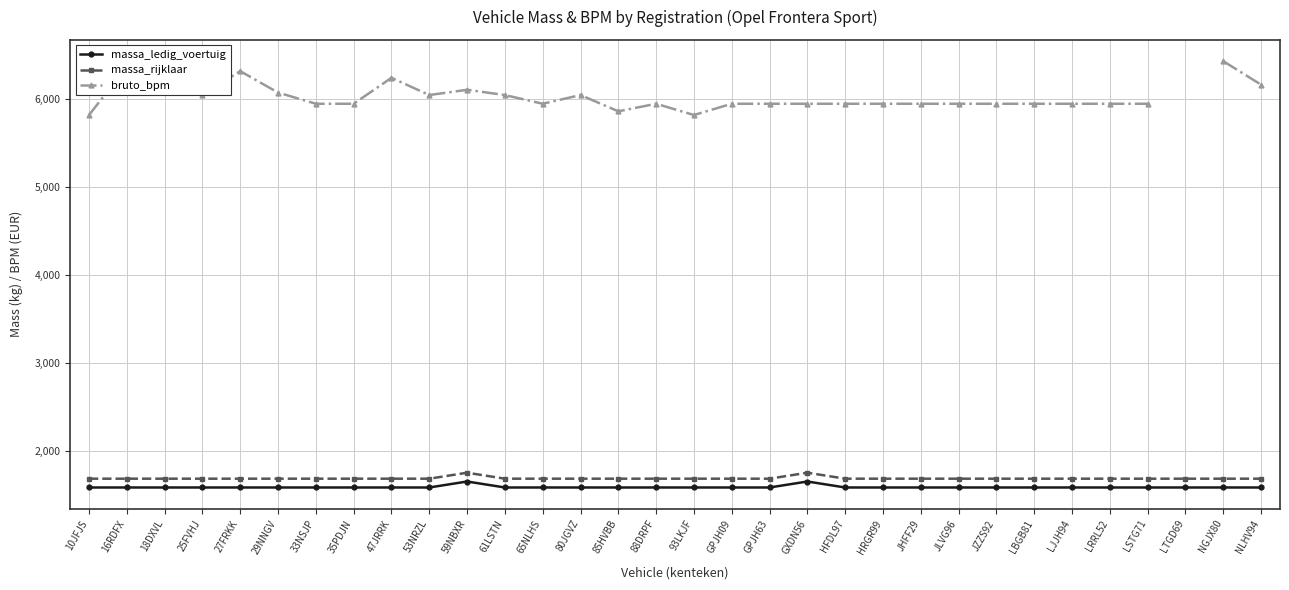

Where is massa_ledig_voertuig nearest to the value 1614?

10JFJS